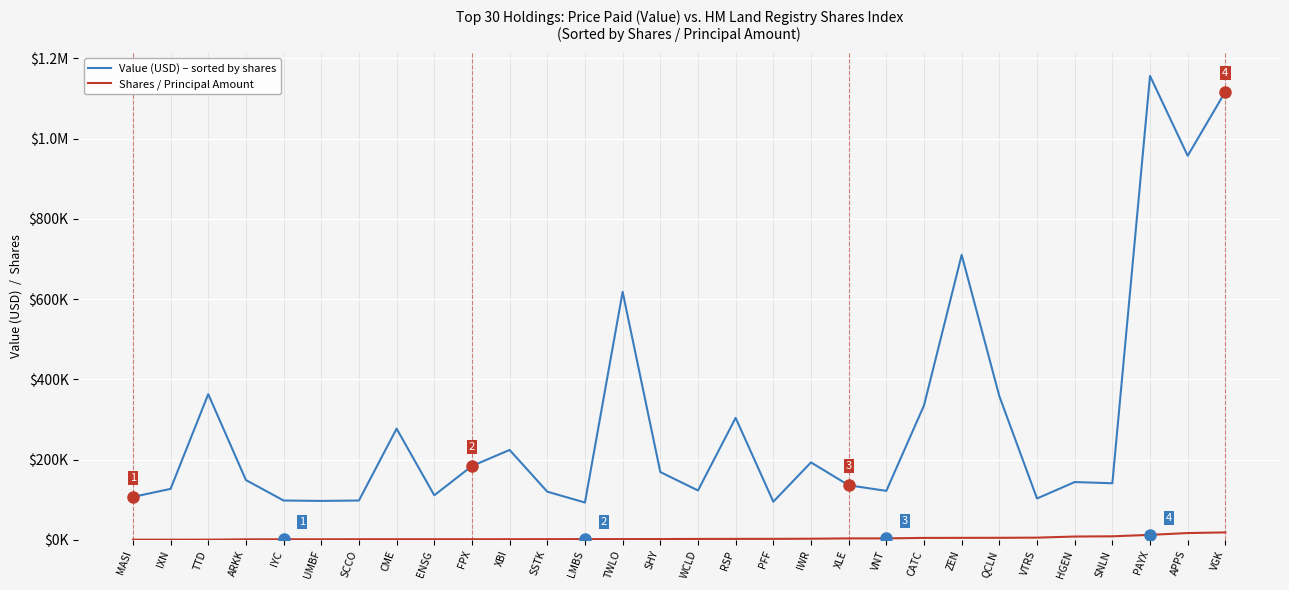

Which series has the widest spread of values?

Value (USD) – sorted by shares